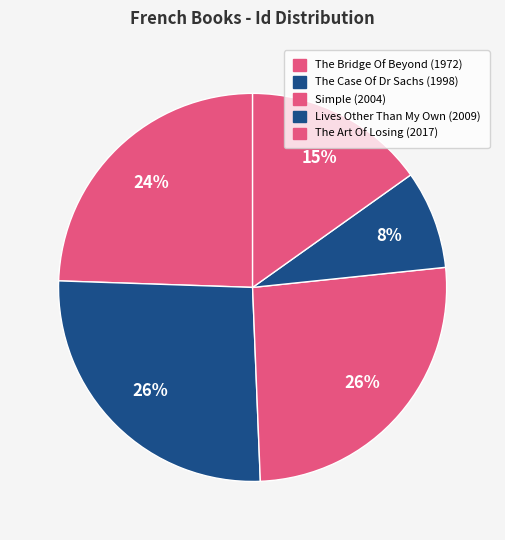

To the nearest percent, what portion does The Art Of Losing (2017) represent?

15%